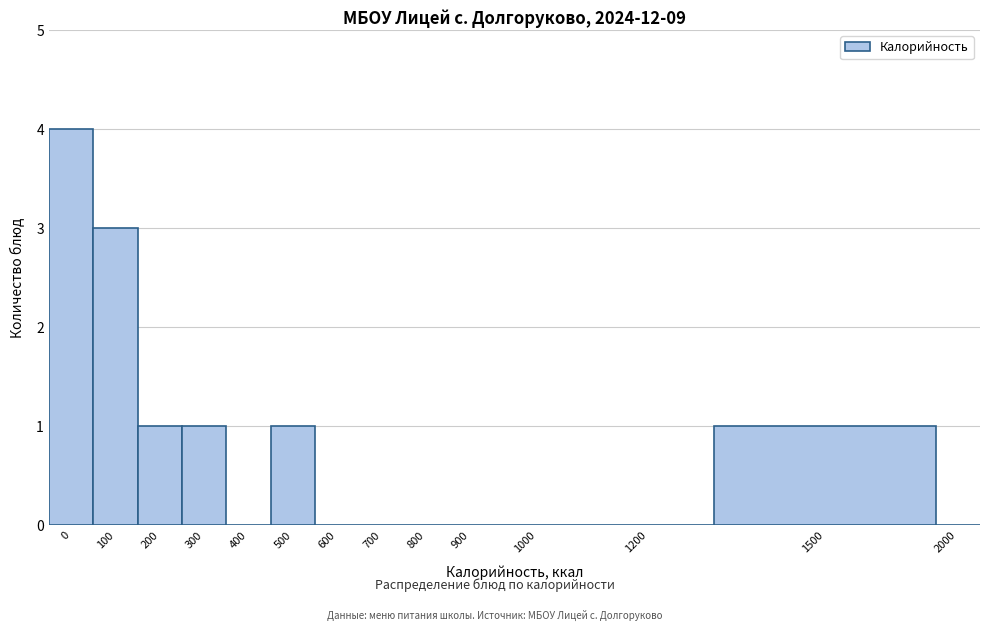

Reading left to right, transcribe all the data shown in this chart.

0=4	100=3	200=1	300=1	400=0	500=1	600=0	700=0	800=0	900=0	1000=0	1200=0	1500=1	2000=0